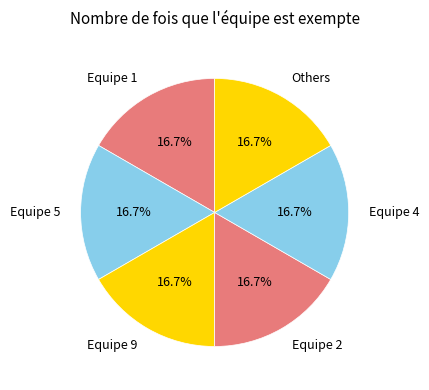

How many segments does this pie chart have?

6